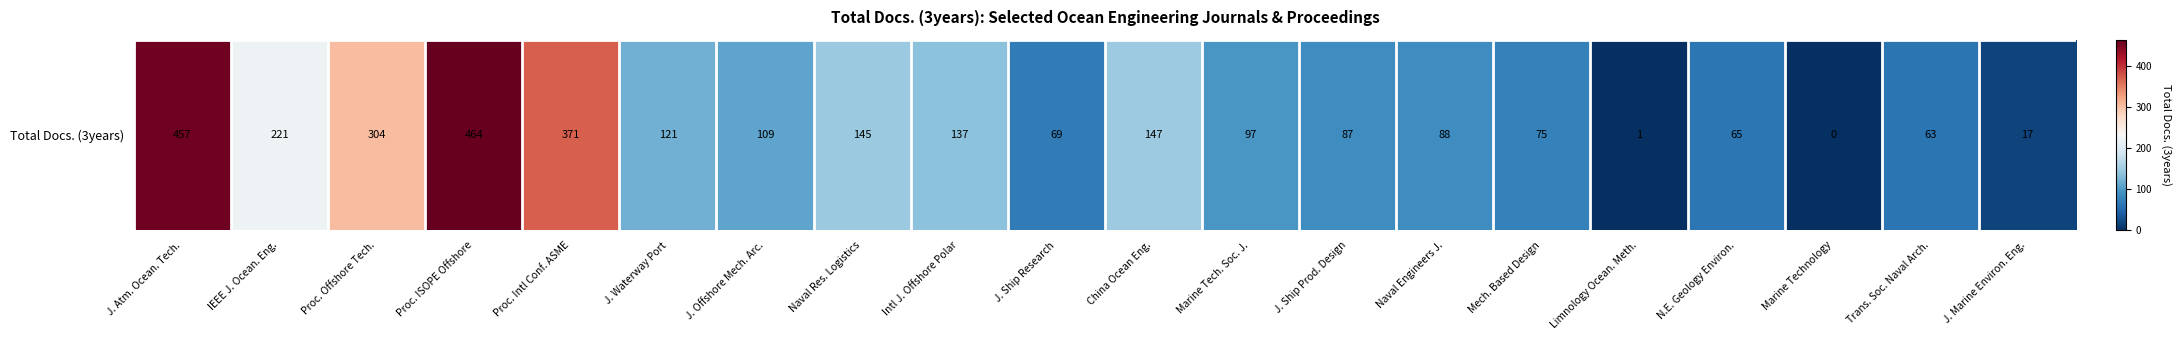

Is it true that the value at Limnology Ocean. Meth. is 0?

False